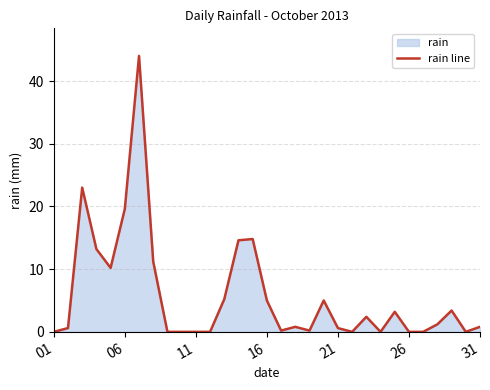

What is the difference between the maximum and minimum values?

44.0